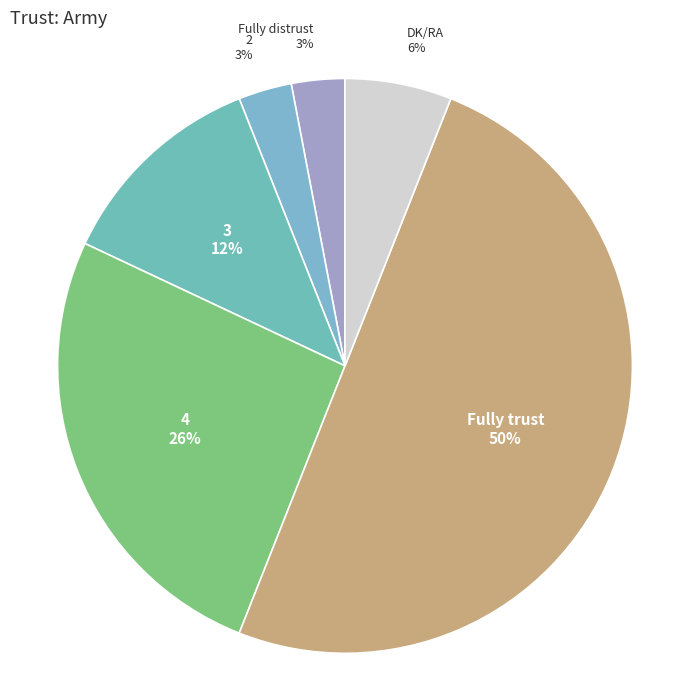

Is the sum of Fully trust and DK/RA greater than half?

Yes